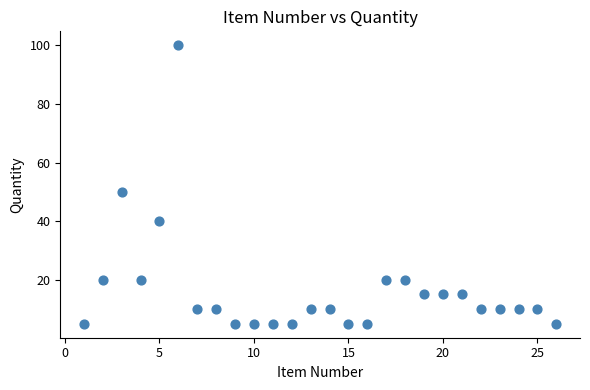

What is the range of X values (max minus min)?

25